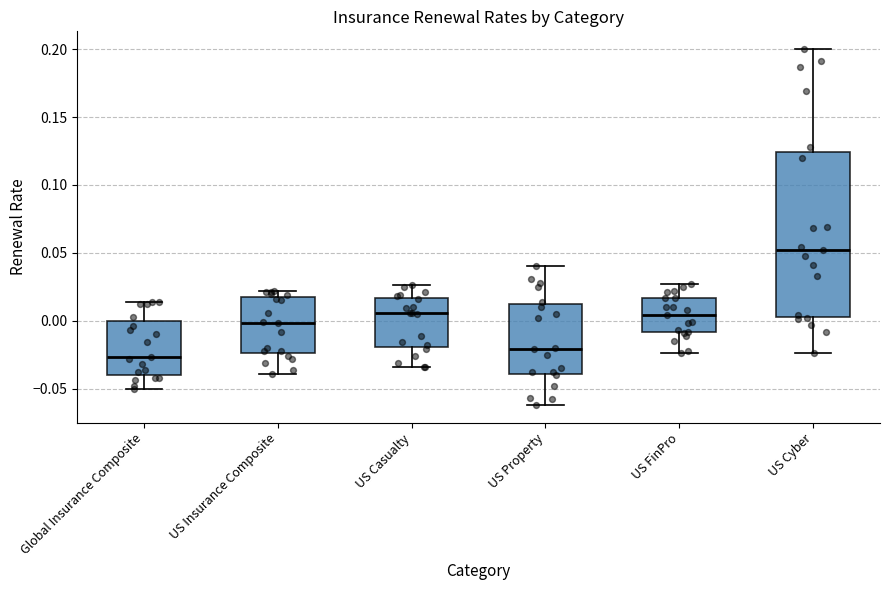

Where does the lower whisker of the box for Global Insurance Composite end on the y-axis? The values are not printed on the chart, so give them approximately, as read against the axis.

-0.050